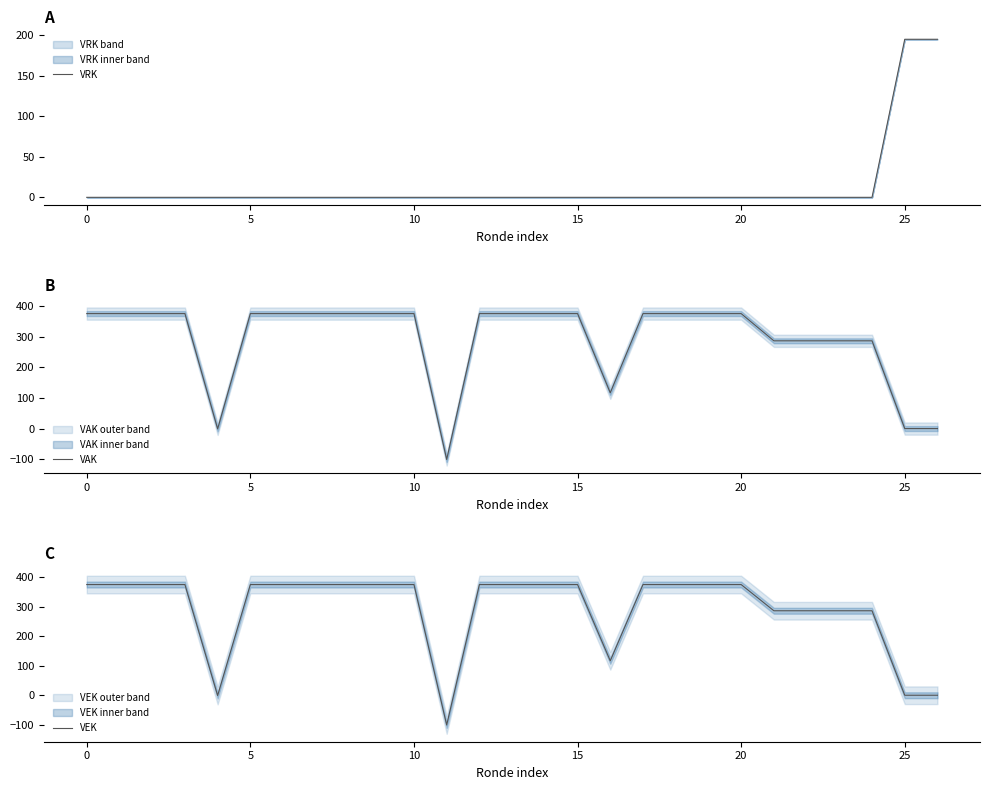

What is the highest value of the VEK series?

376